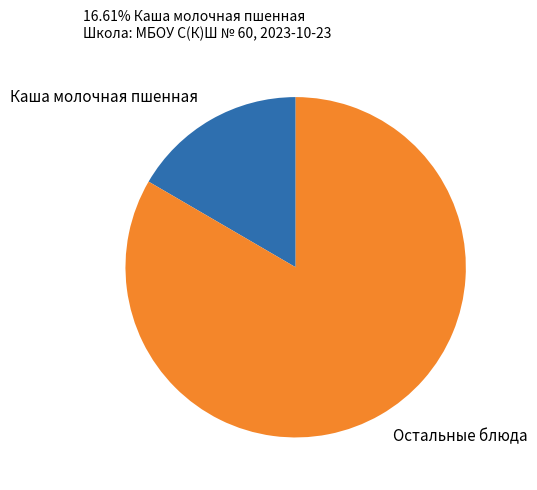

Approximately how many times larger is the value at Остальные блюда compared to Каша молочная пшенная?

5.0